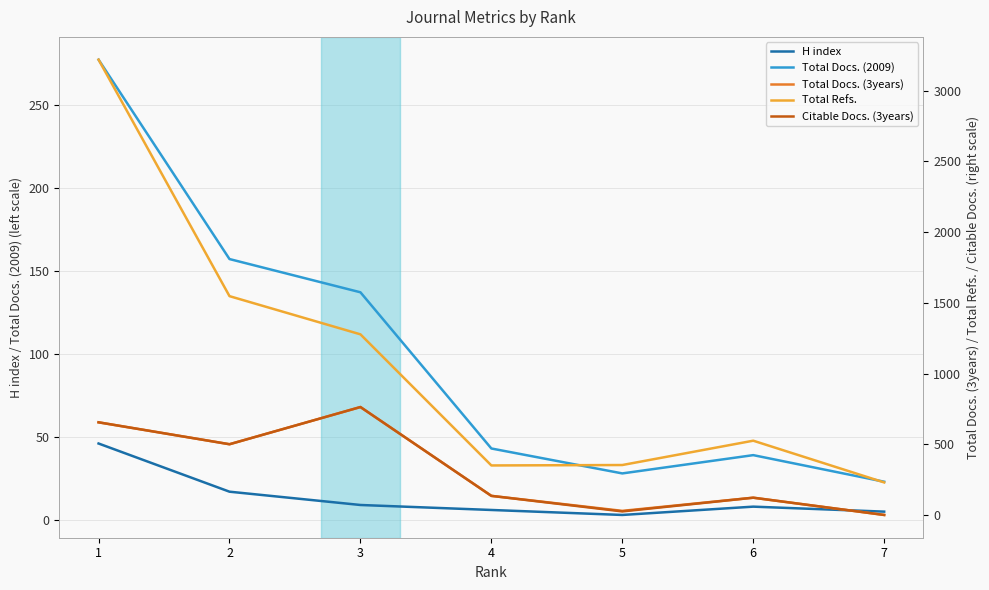

What is the value of the Total Docs. (2009) point at the 6th from the left?

39